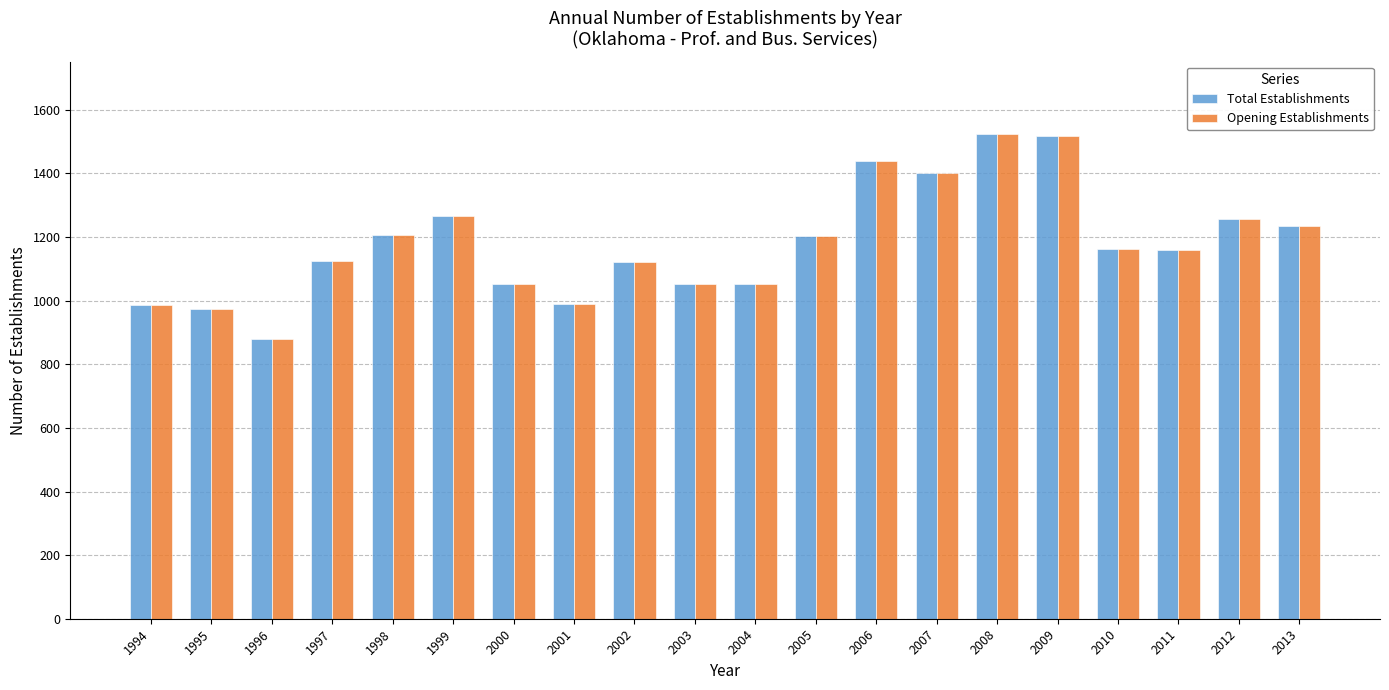

What is the total value across all series at 2009?

3036